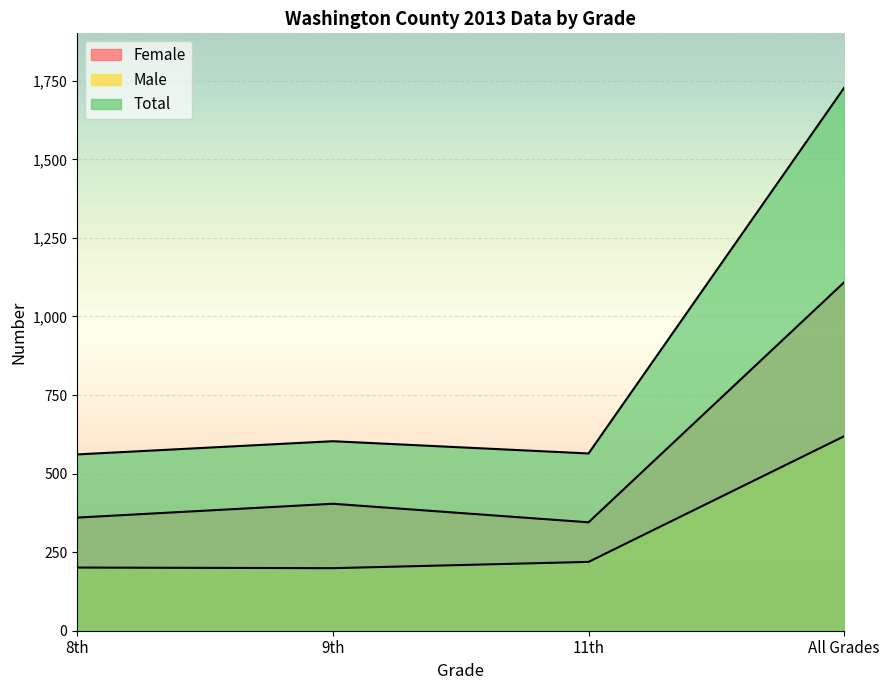

What is the label of the 4th point from the right?

8th